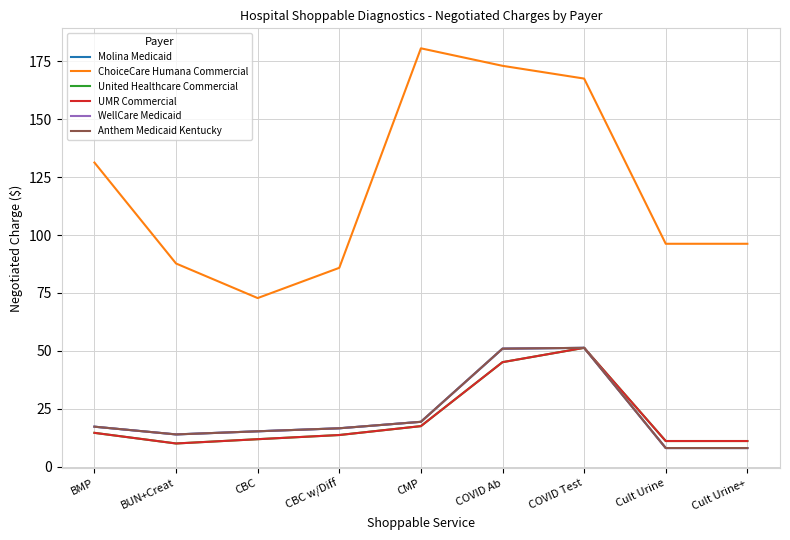

True or false: UMR Commercial and Anthem Medicaid Kentucky intersect in this chart.

False